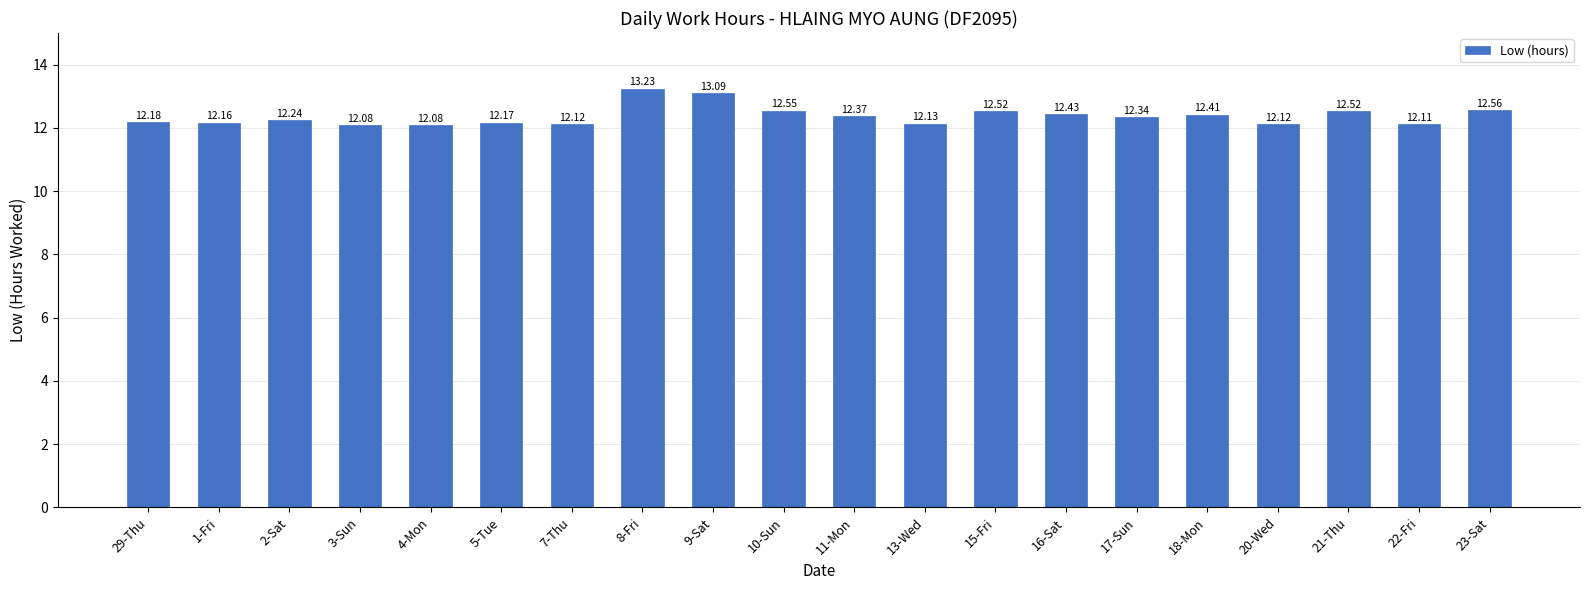

What is the sum of all values?

247.4